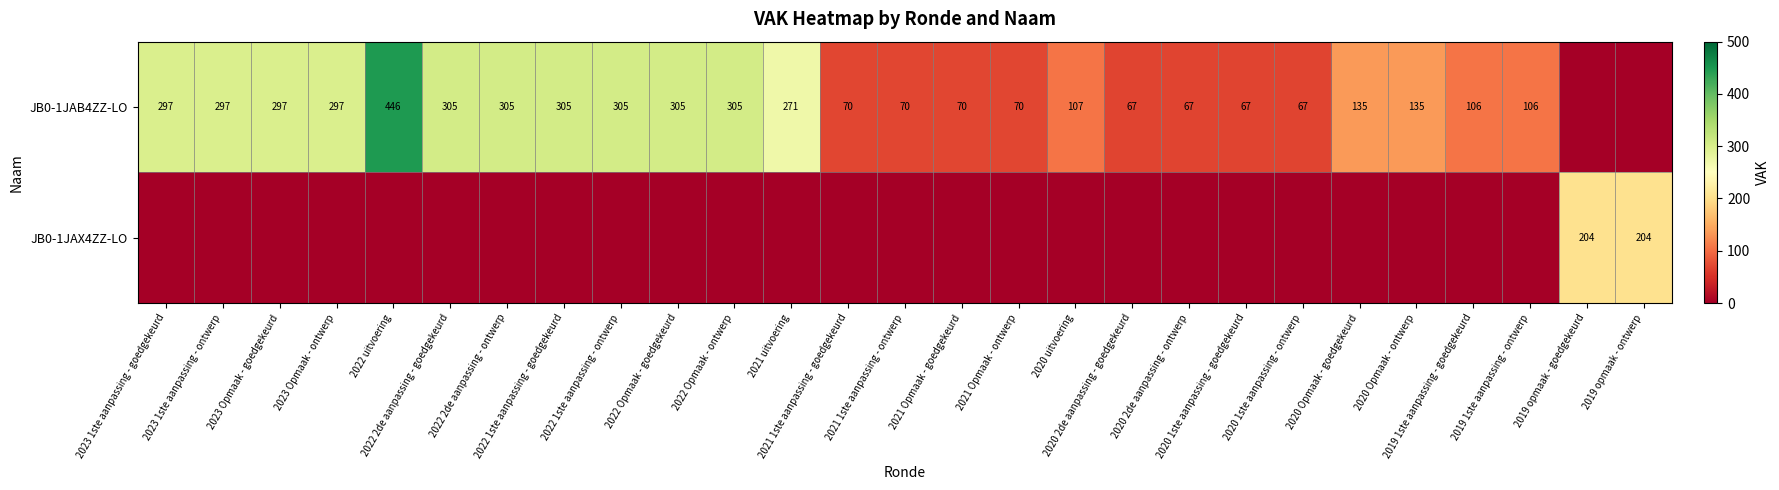

Between 2020 1ste aanpassing - goedgekeurd and 2019 opmaak - ontwerp, which series saw the biggest shift?

JB0-1JAX4ZZ-LO